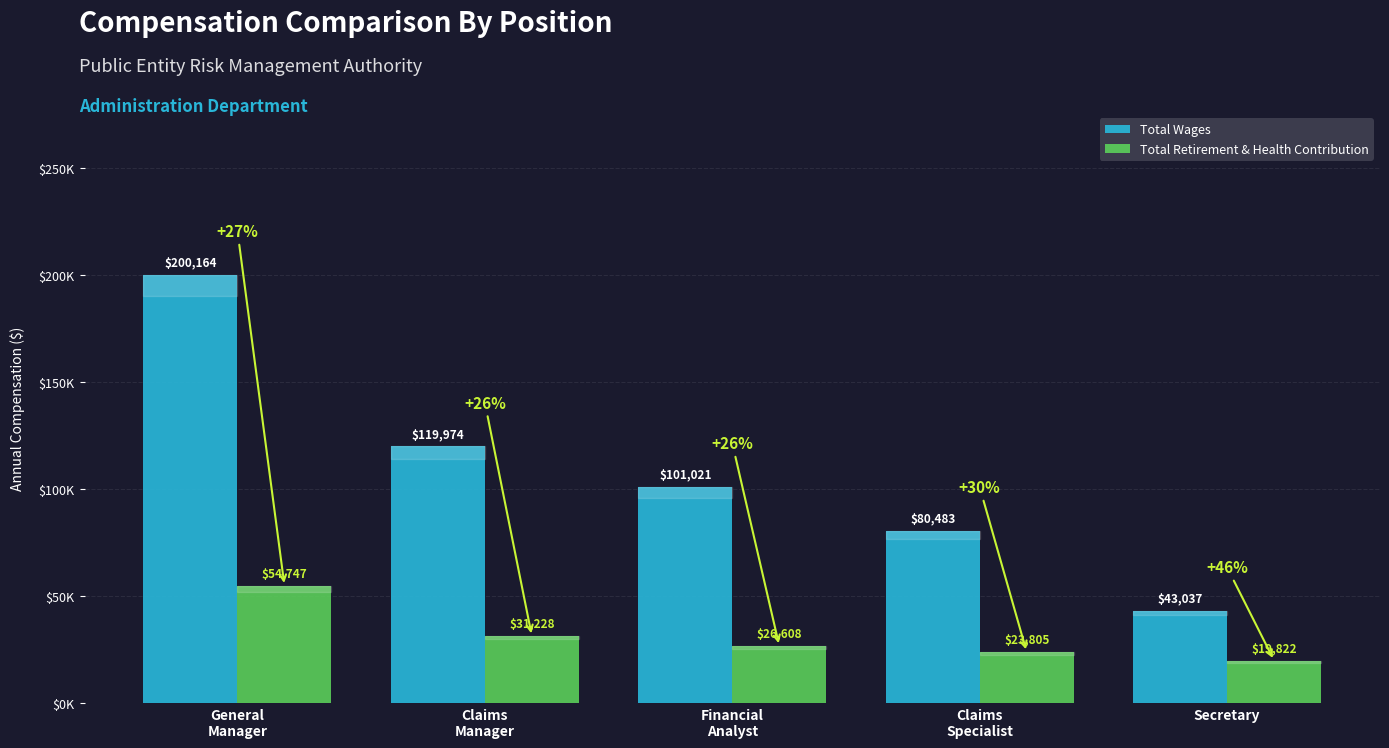

Are the bars grouped side by side (vs. stacked)?

Yes